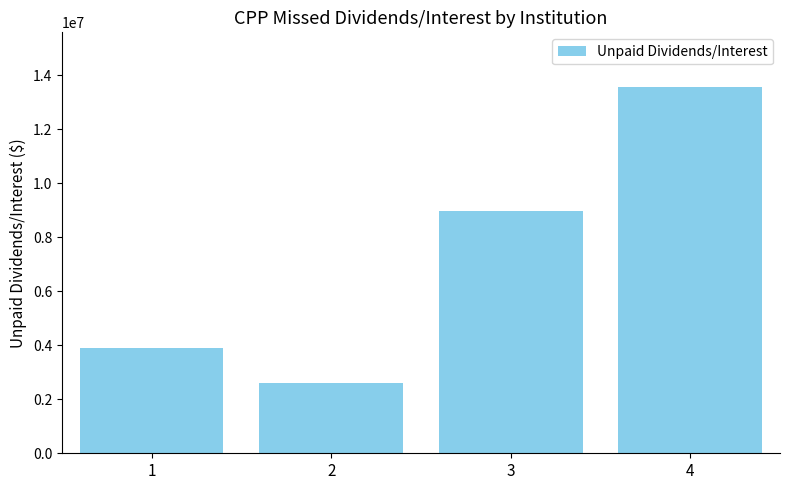

What is the approximate value at 2?

2615520.0